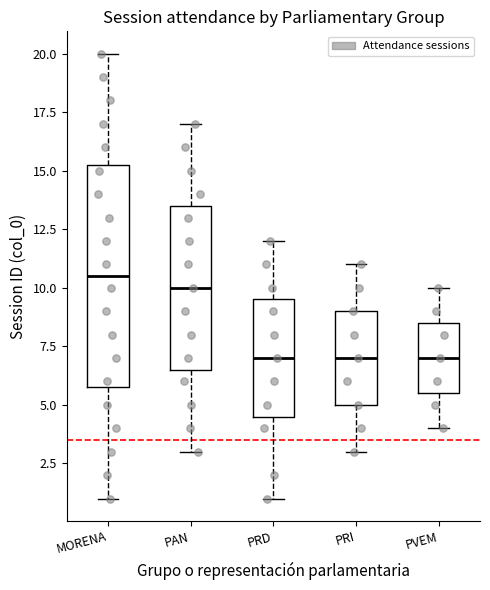

Where does the median line of the box for PRD sit on the y-axis? The values are not printed on the chart, so give them approximately, as read against the axis.

7.0